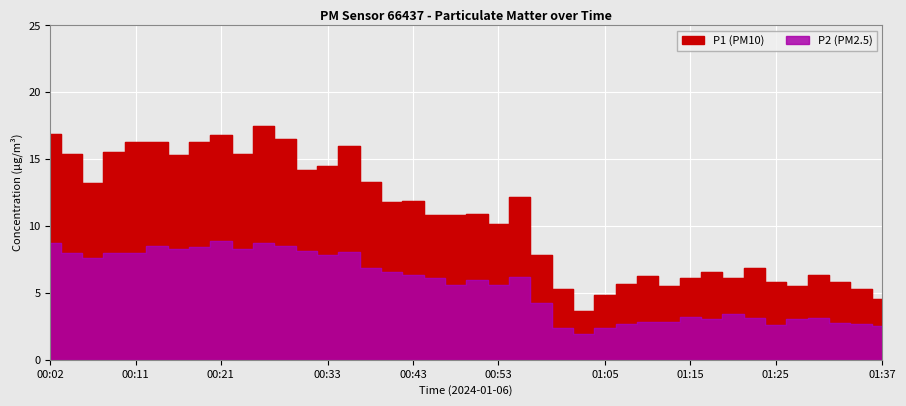

At how many categories does at least one series exceed 4?

39